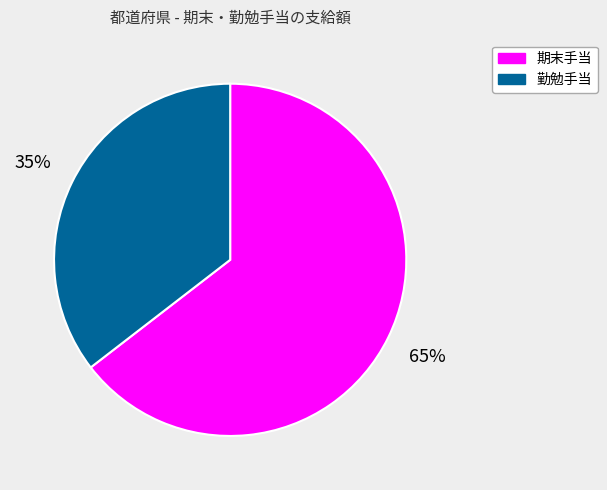

What is the ratio of the value at 勤勉手当 to the value at 期末手当?

0.5